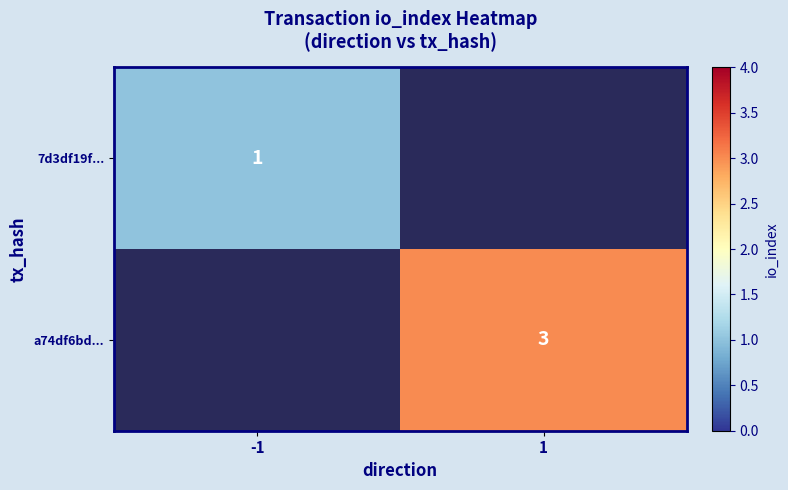

Is it true that 7d3df19f... equals 2 at -1?

False